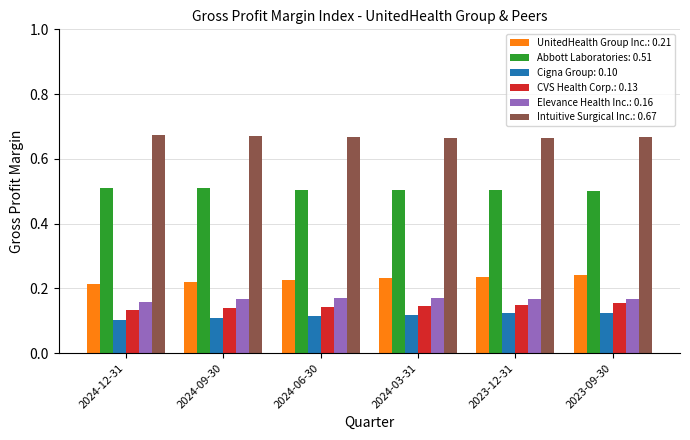

Which series has the largest total across all categories?

Intuitive Surgical Inc.: 0.67